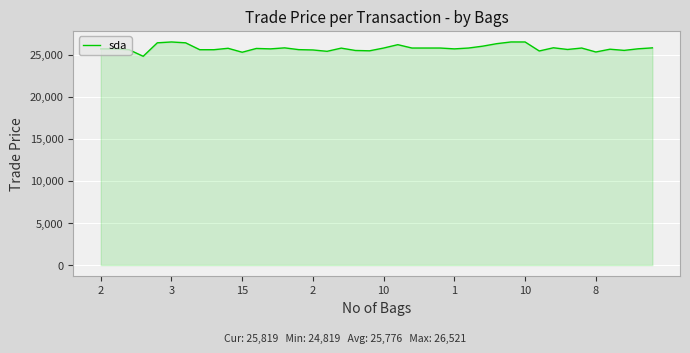

What is the greatest value displayed?

26521